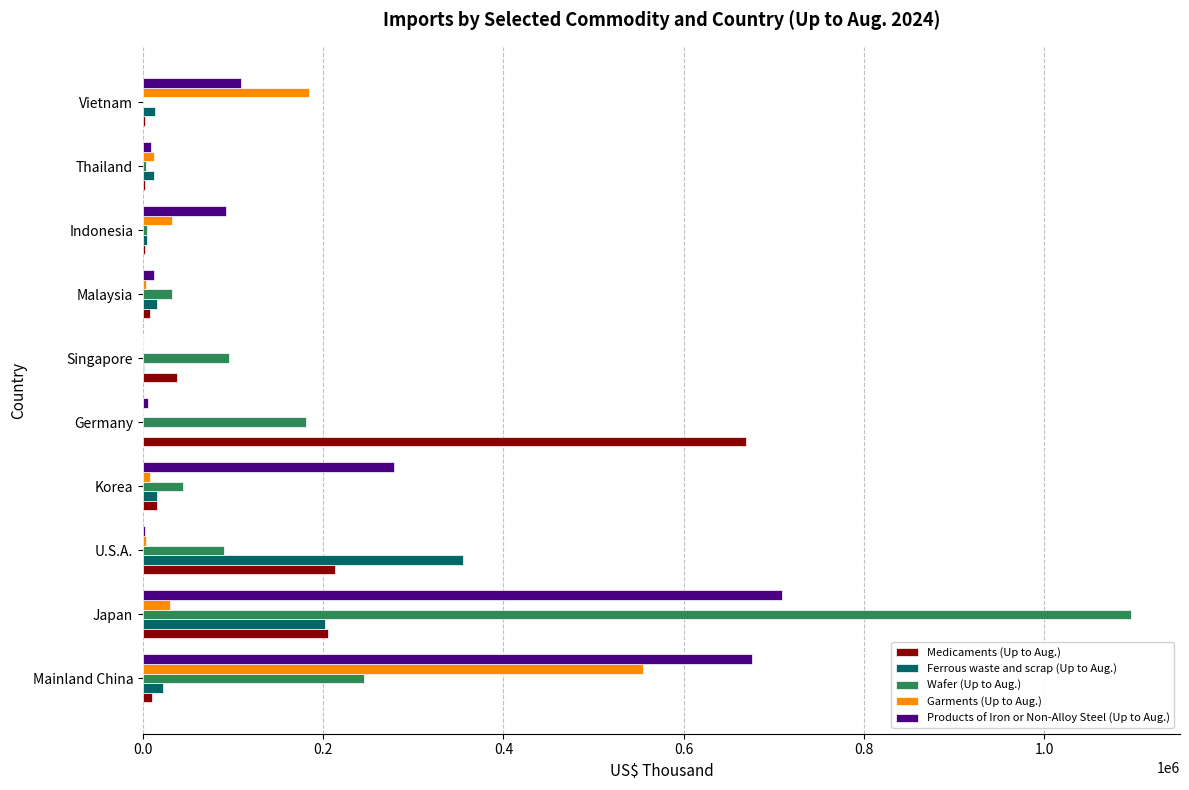

The Garments (Up to Aug.) series shows 764320 at Mainland China. True or false?

False